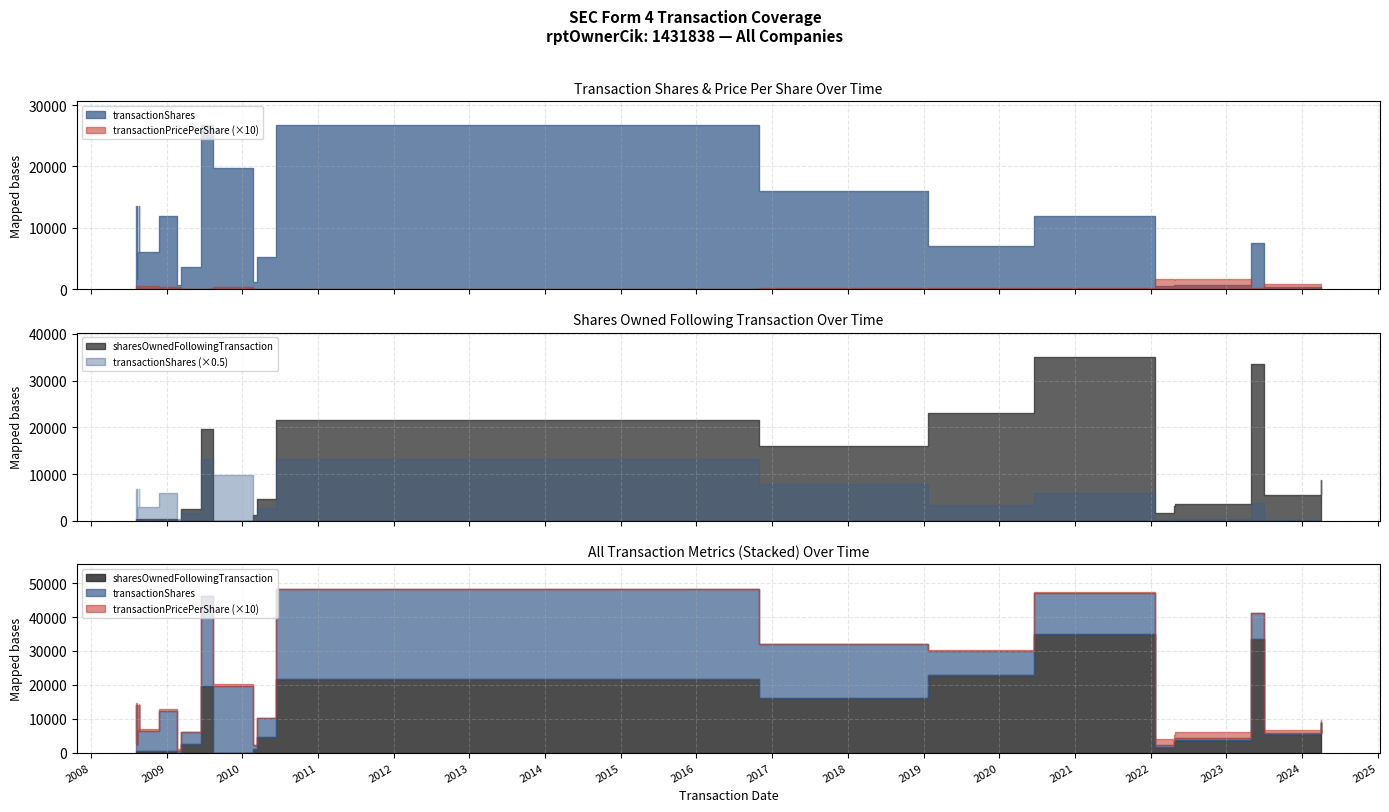

At how many categories does at least one series exceed 11624?

10